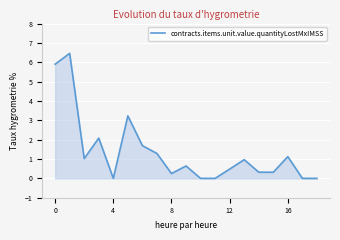

What is the maximum value shown in the chart?

6.5